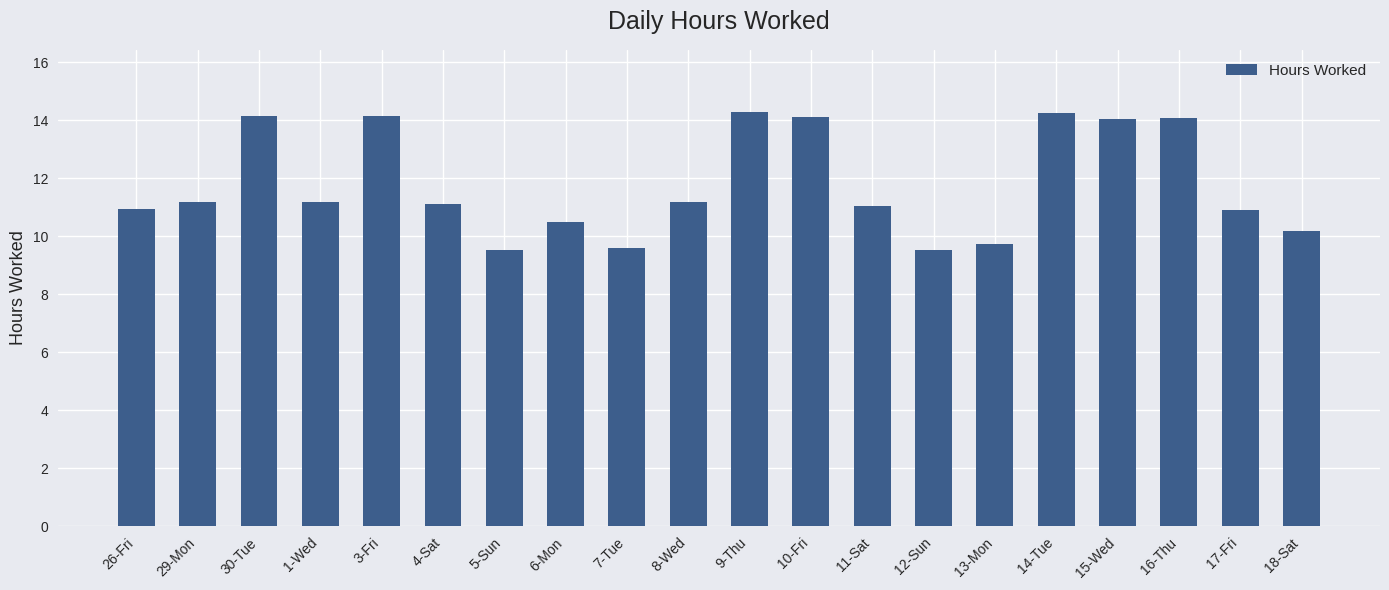

The value at 11-Sat is 18.9. True or false?

False